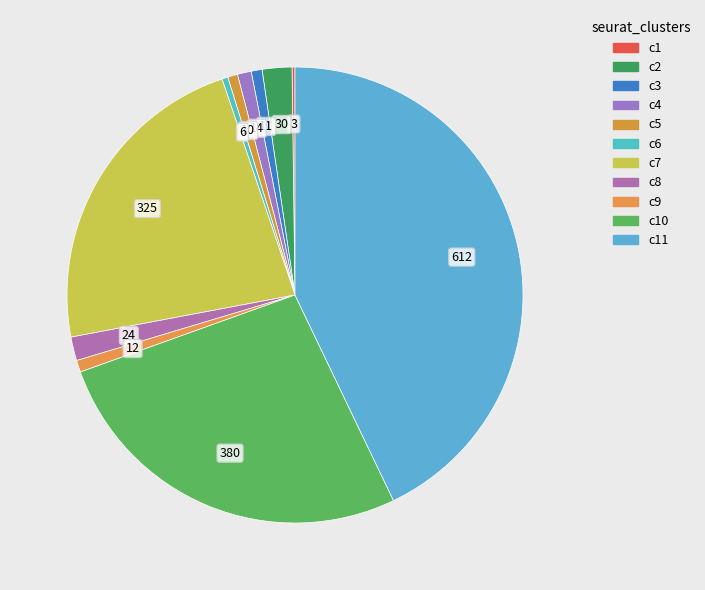

Is there any slice that represents more than half of the pie?

No